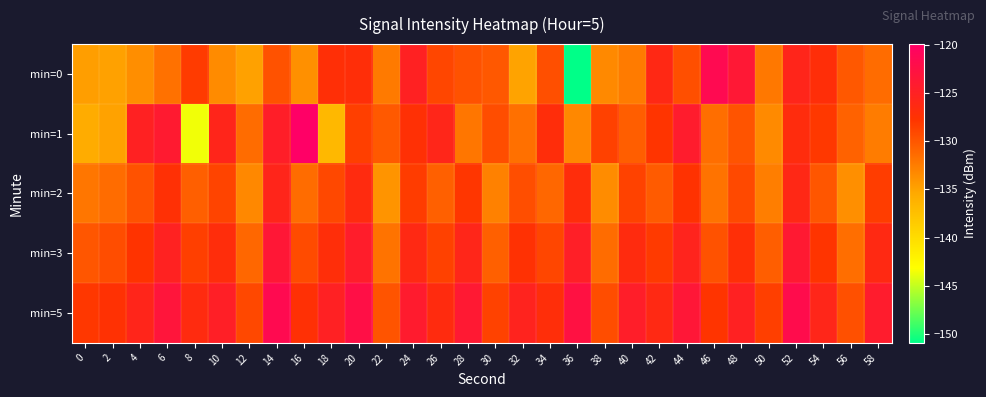

At which category does the chart reach its minimum across all series?

36